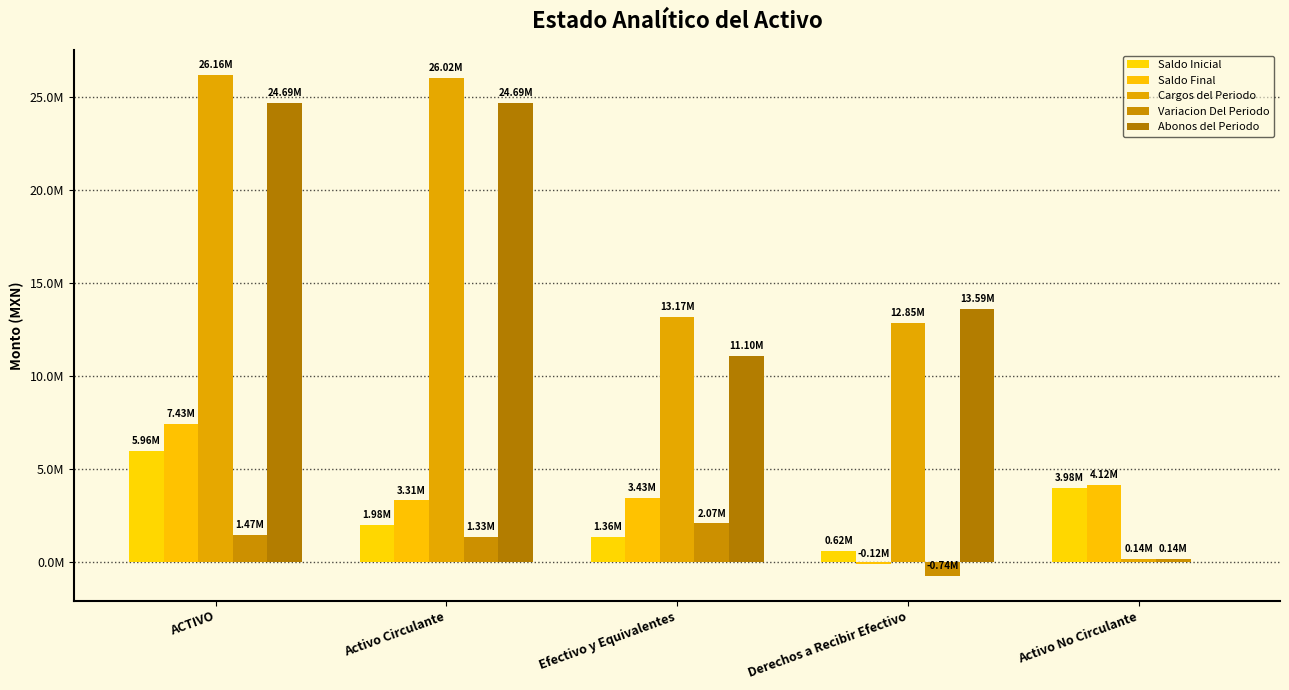

Are the bars horizontal?

No